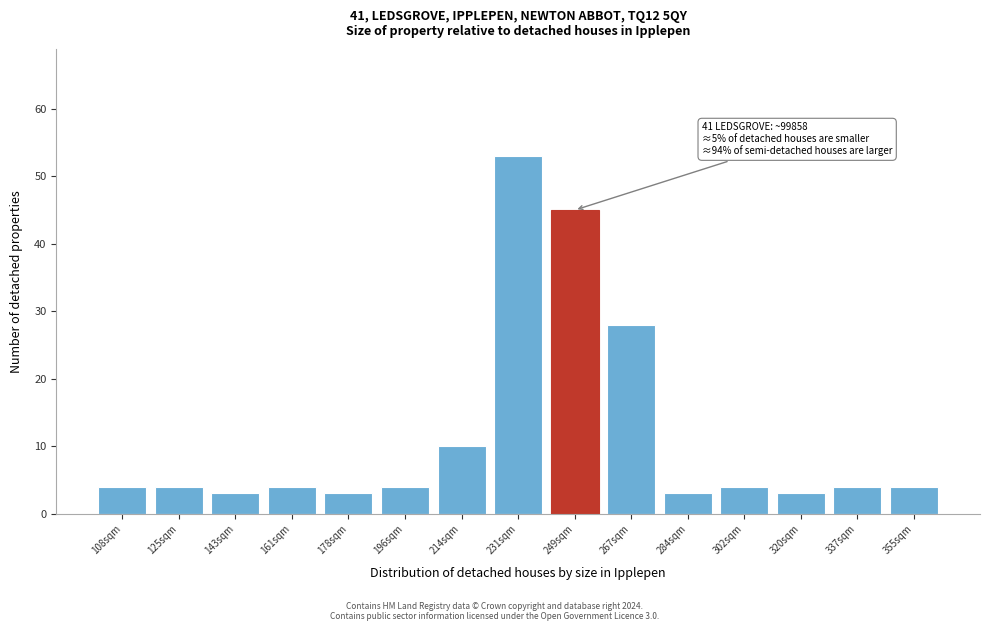

Reading left to right, transcribe all the data shown in this chart.

4	4	3	4	3	4	10	53	45	28	3	4	3	4	4